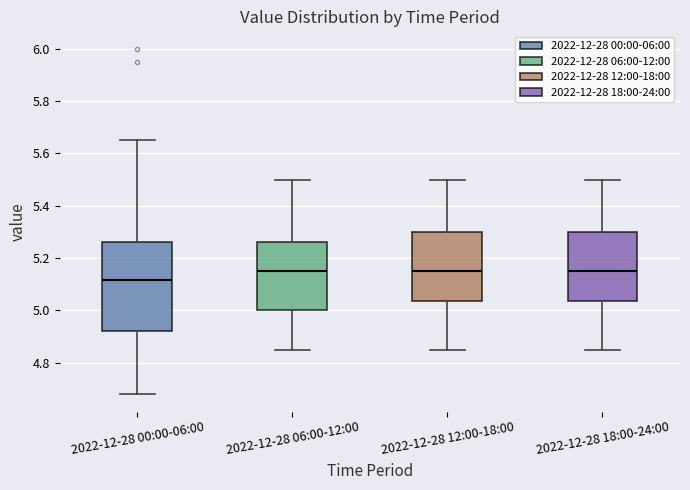

Which box's median line is the lowest?

2022-12-28 00:00-06:00